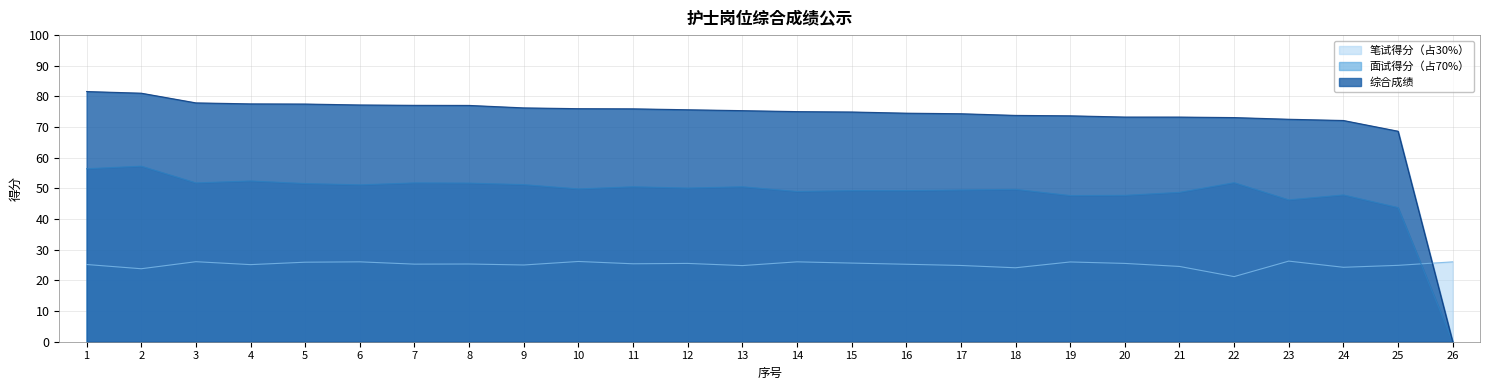

Rank the series at 13 from lowest to highest value.

笔试得分（占30%）, 面试得分（占70%）, 综合成绩